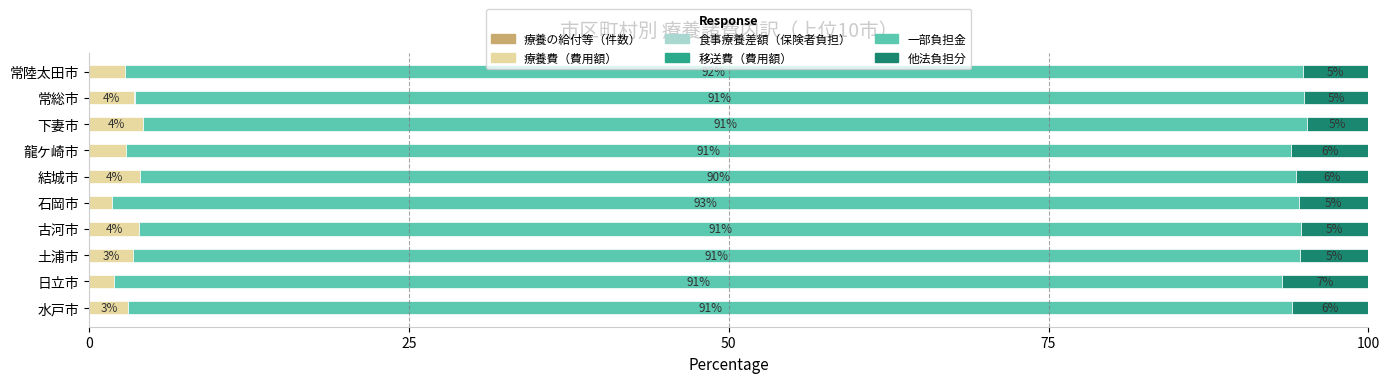

How many series are shown in this chart?

6